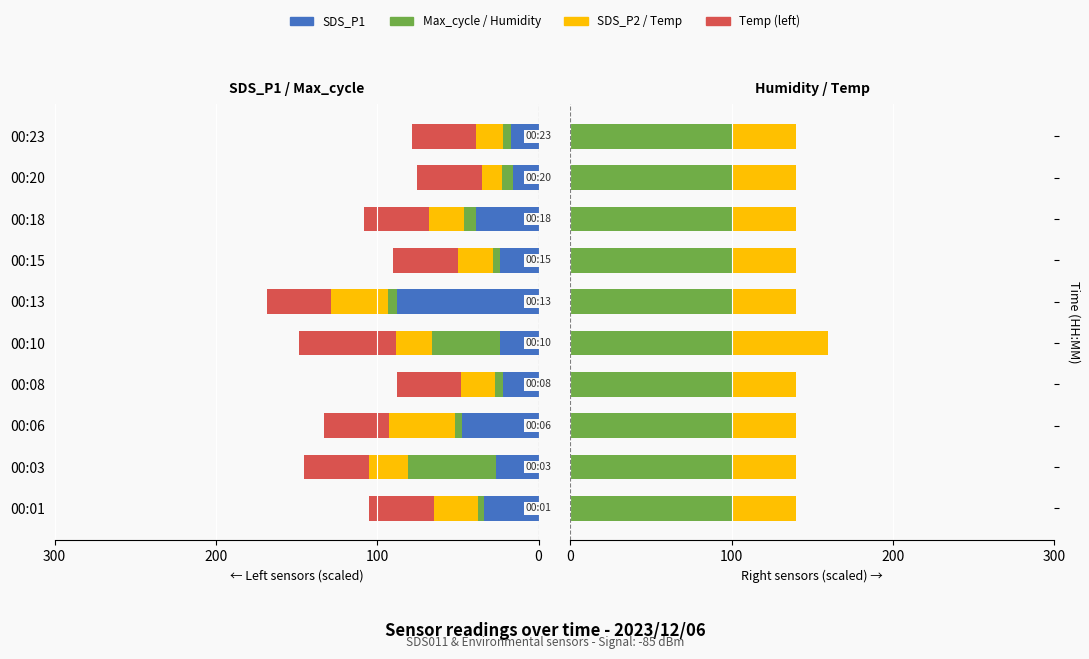

What is the difference between the maximum and second lowest values in the Max_cycle series?

50.1